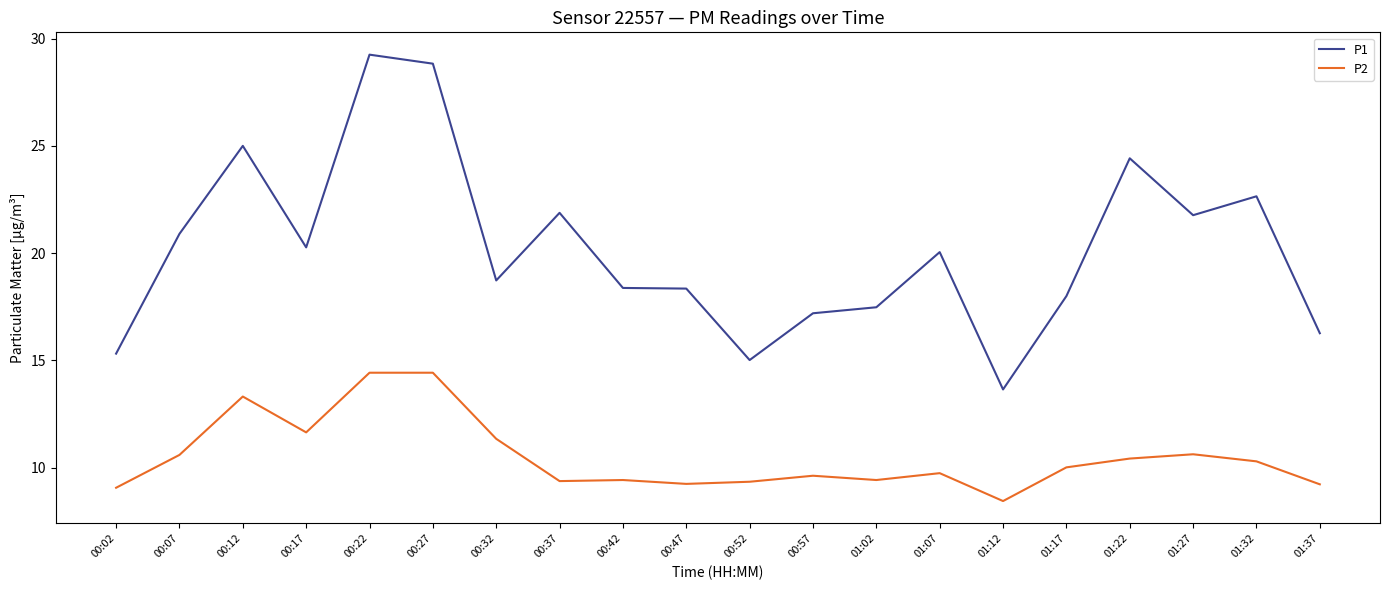

What is the sum of the P2 values at 01:07 and 00:57?

19.4